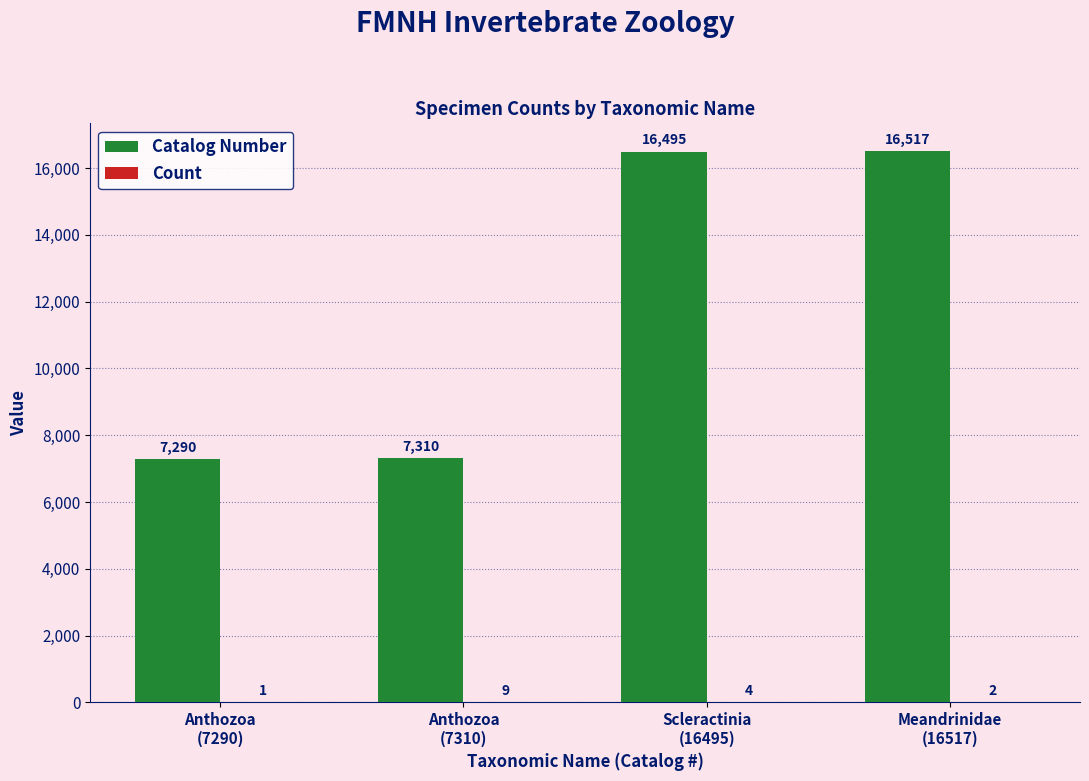

Which series has the largest total across all categories?

Catalog Number